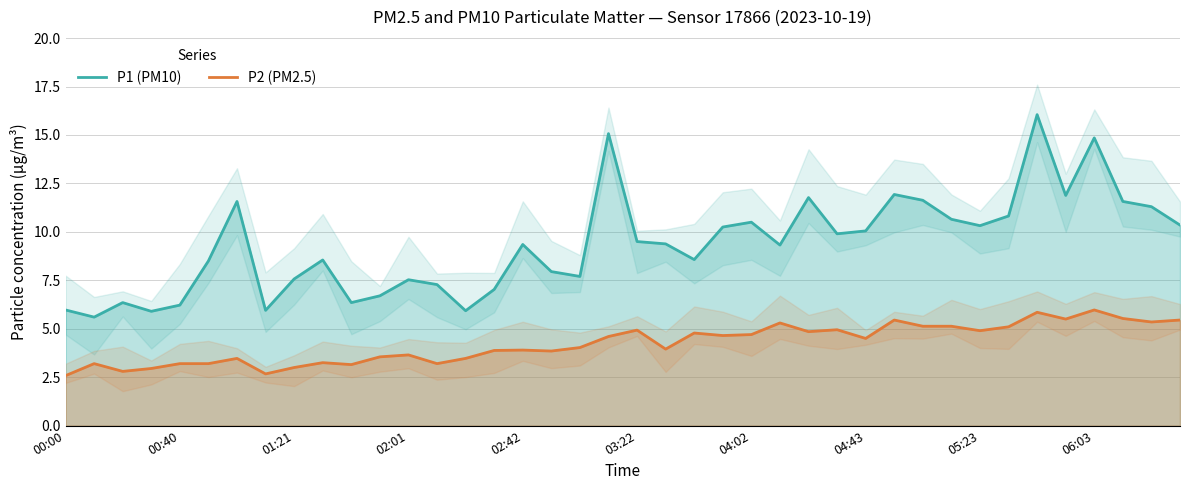

What is the highest value of the P2 (PM2.5) series?

6.0